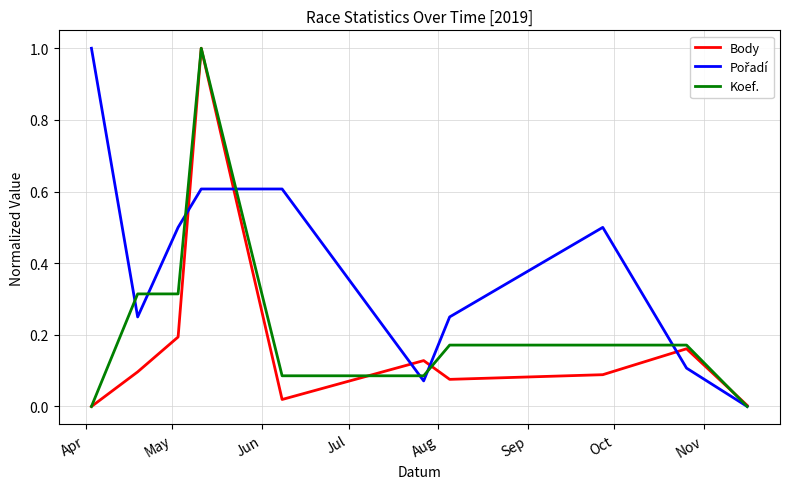

What is the maximum value shown in the chart?

1.0